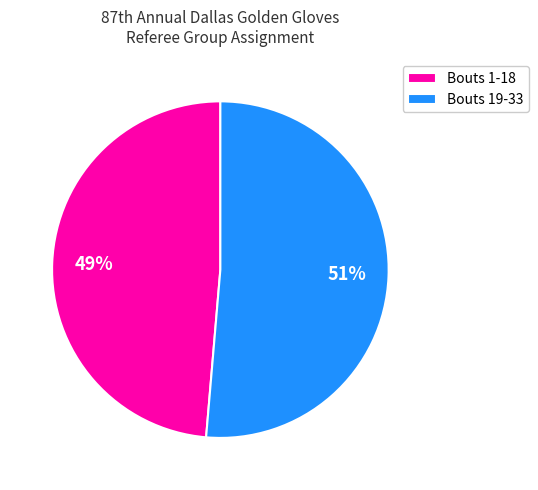

To the nearest percent, what is the average slice percentage?

50%